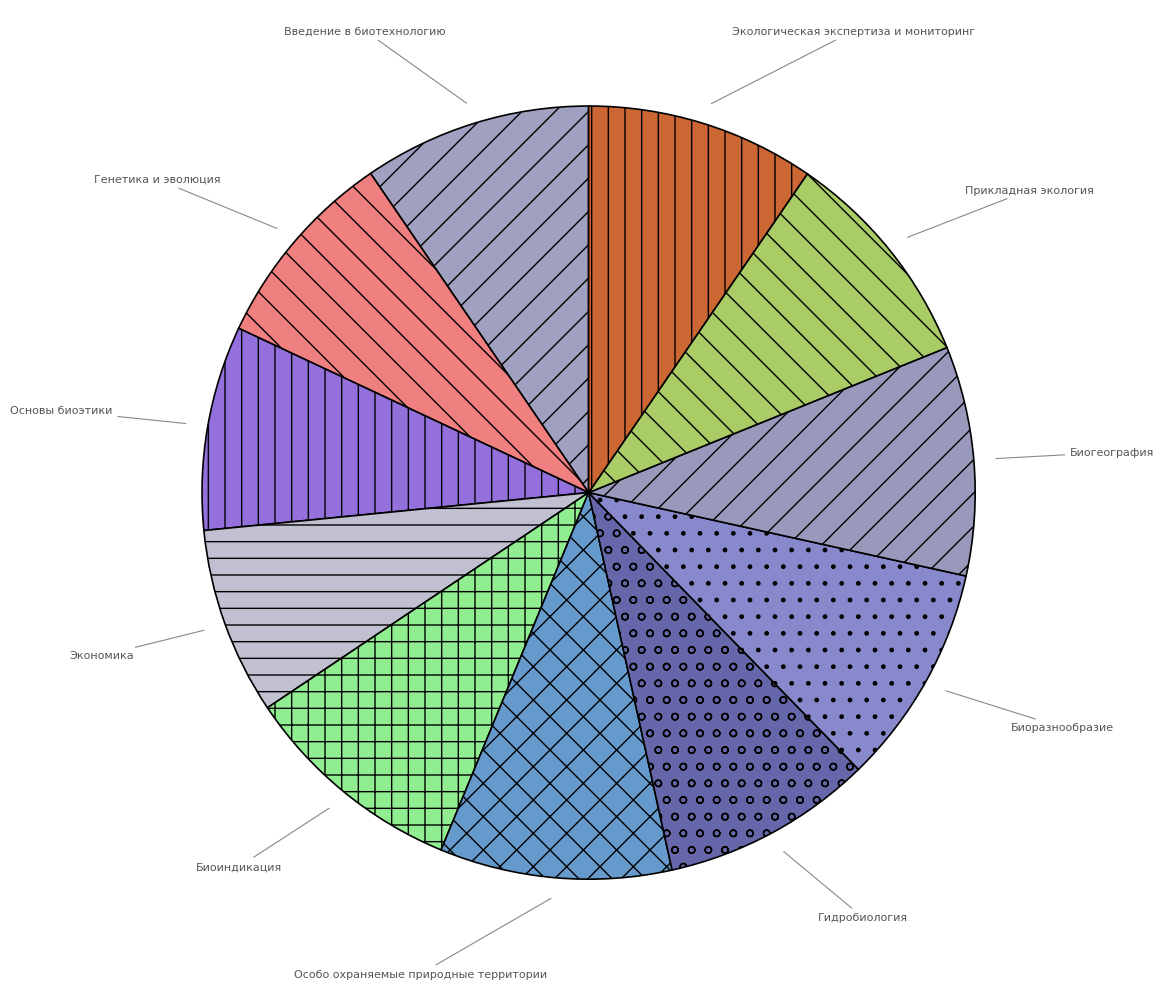

Which category has the smallest portion of the pie?

Экономика